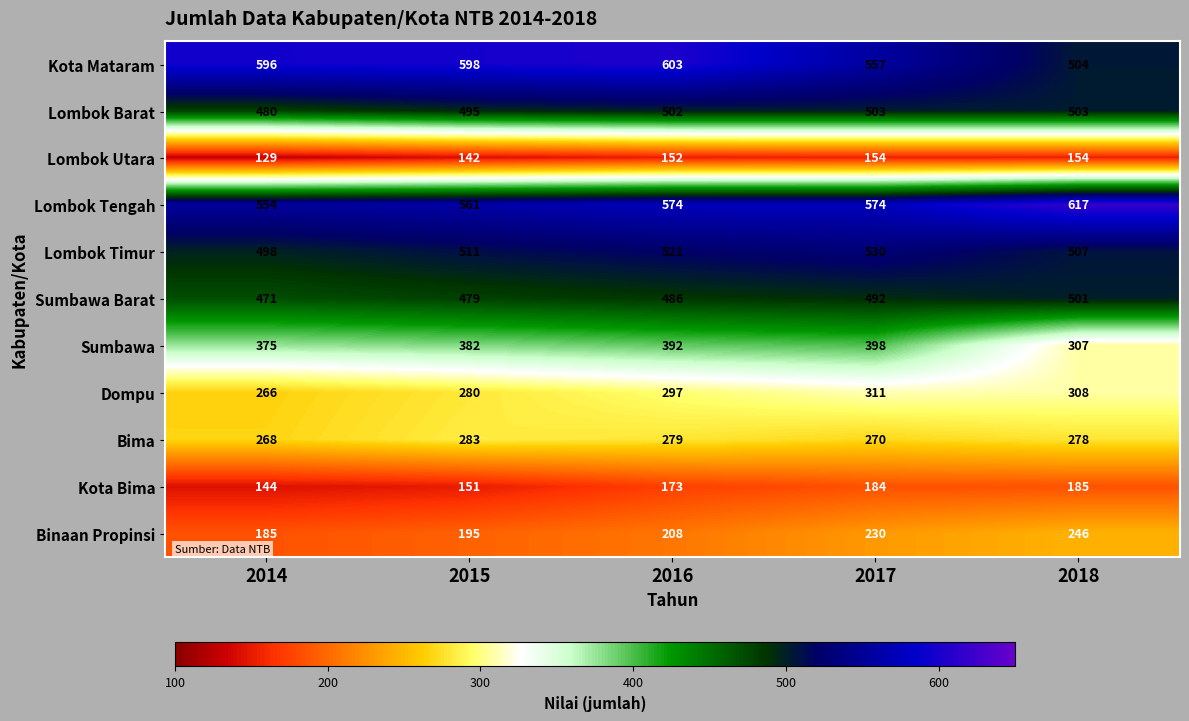

The value of Dompu at 2018 is 308. True or false?

True